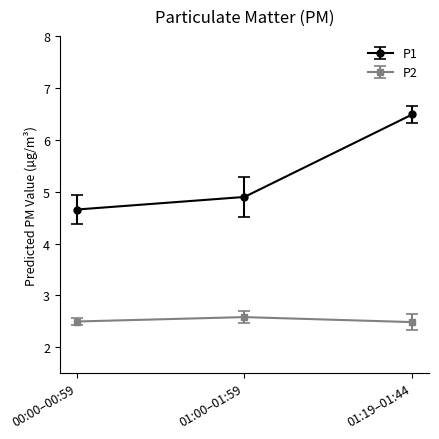

What is the total value across all series at 01:00–01:59?

7.5